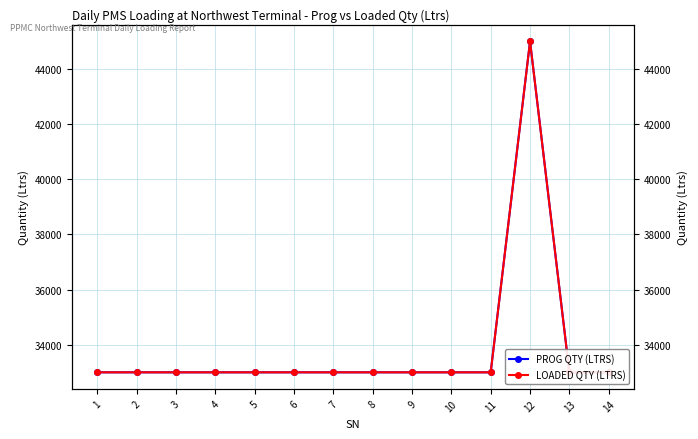

At which label does LOADED QTY (LTRS) reach its minimum?

1